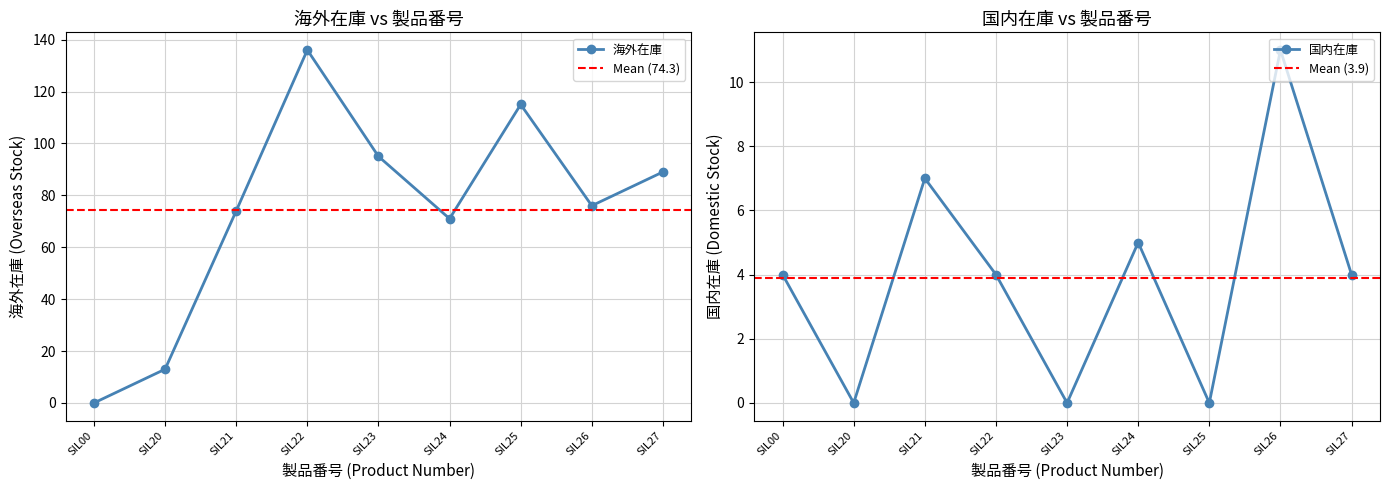

Which has a higher value, SIL21 or SIL24?

SIL21